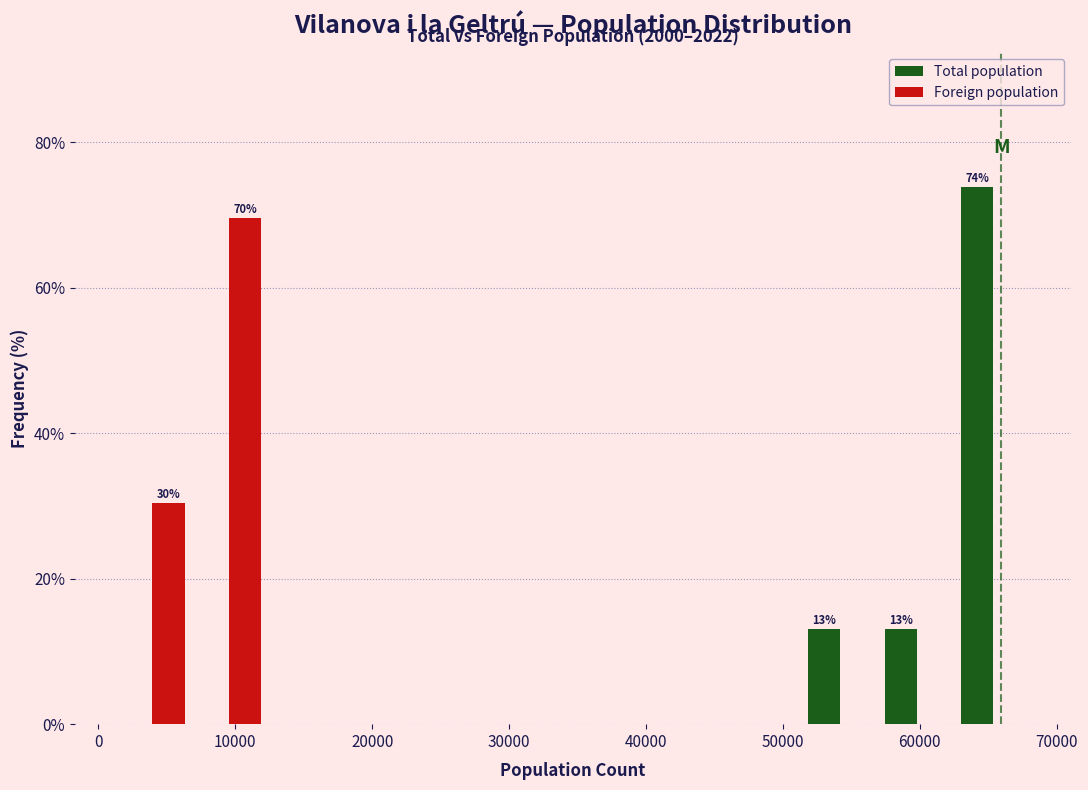

In the Total population series, which range on the x-axis has the tallest bar?

63000 to 68000